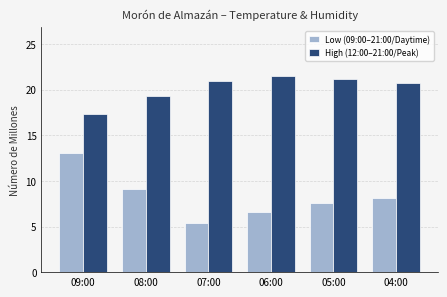

What is the difference between the Low (09:00–21:00/Daytime) values at 08:00 and 07:00?

3.7